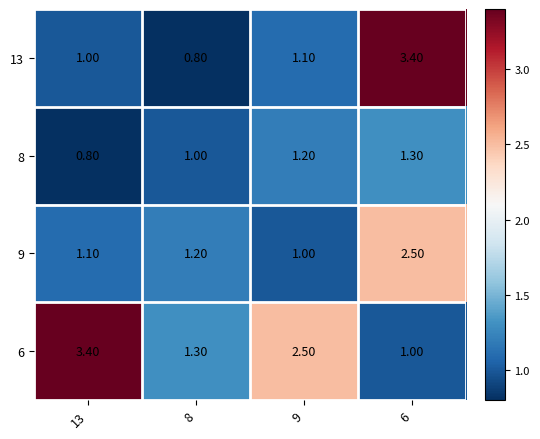

What is the sum of the 9 values at 8 and 13?

2.3